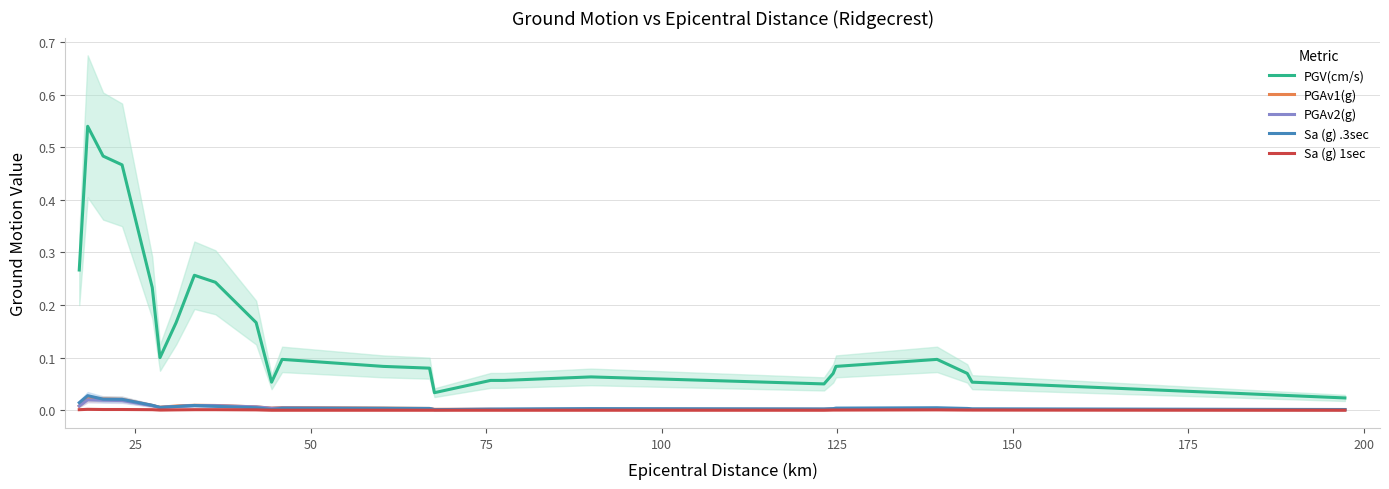

How many lines are shown in the chart?

5